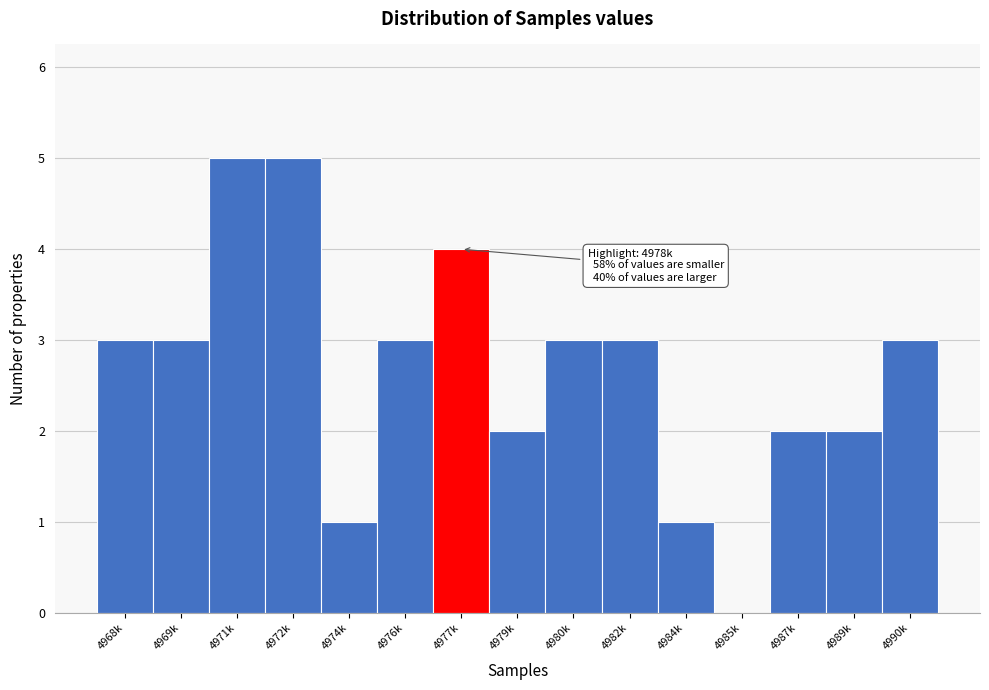

Reading right to left, extract all data points from this chart.

4990k=3	4989k=2	4987k=2	4985k=0	4984k=1	4982k=3	4980k=3	4979k=2	4977k=4	4976k=3	4974k=1	4972k=5	4971k=5	4969k=3	4968k=3